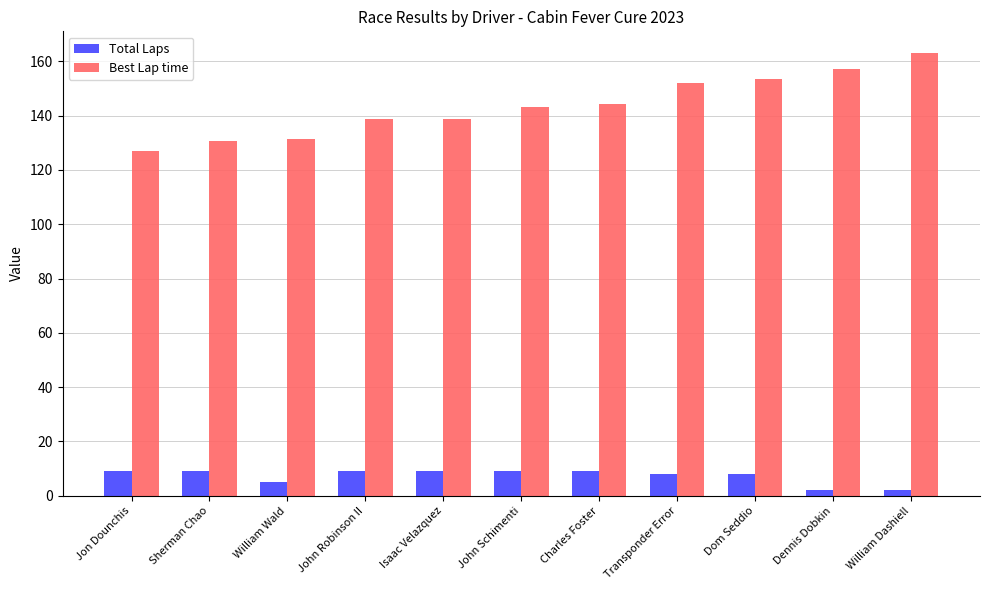

What is the sum of the Total Laps values at Dennis Dobkin and William Dashiell?

4.0